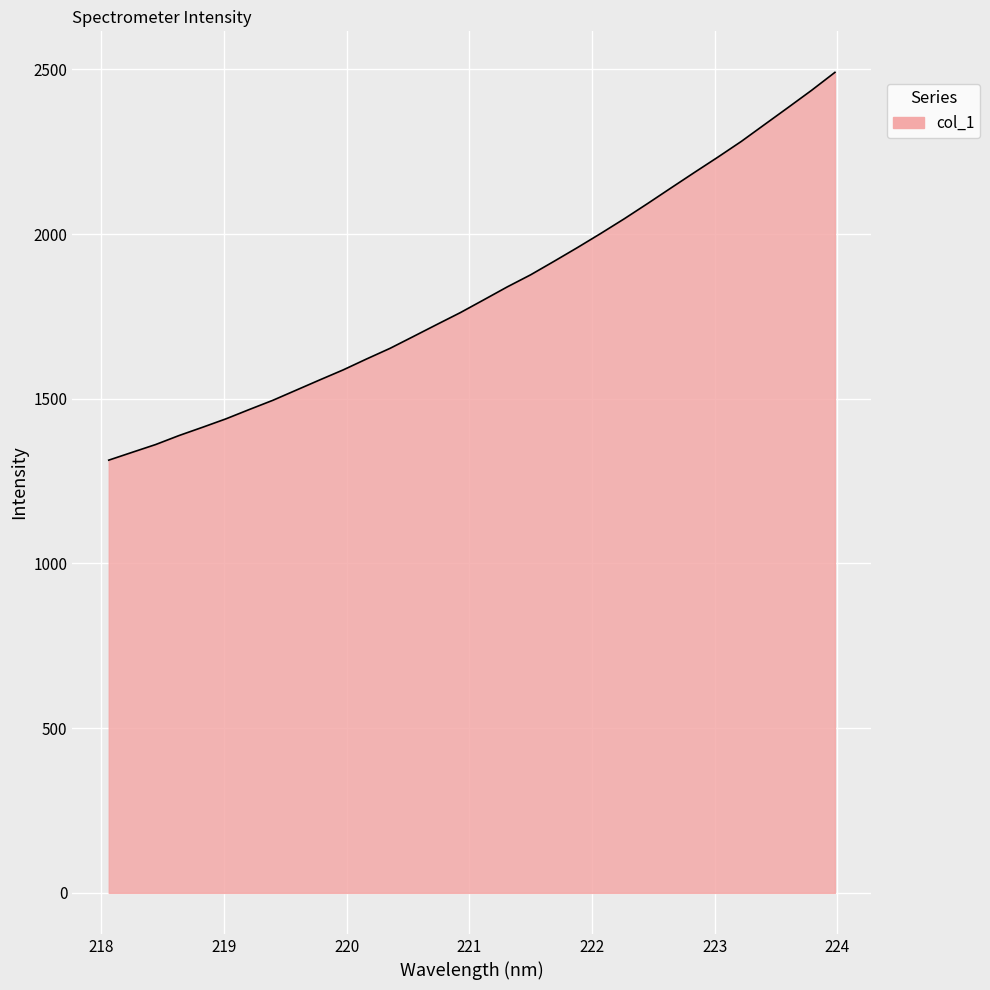

What is the difference between the maximum and minimum values?

1177.2